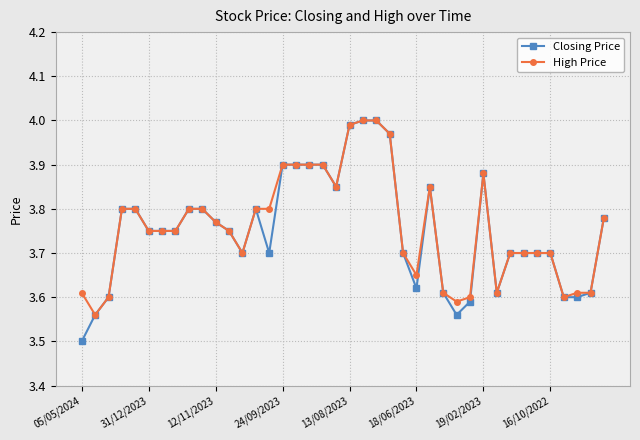

True or false: Closing Price has more than 1 interior local peaks.

True